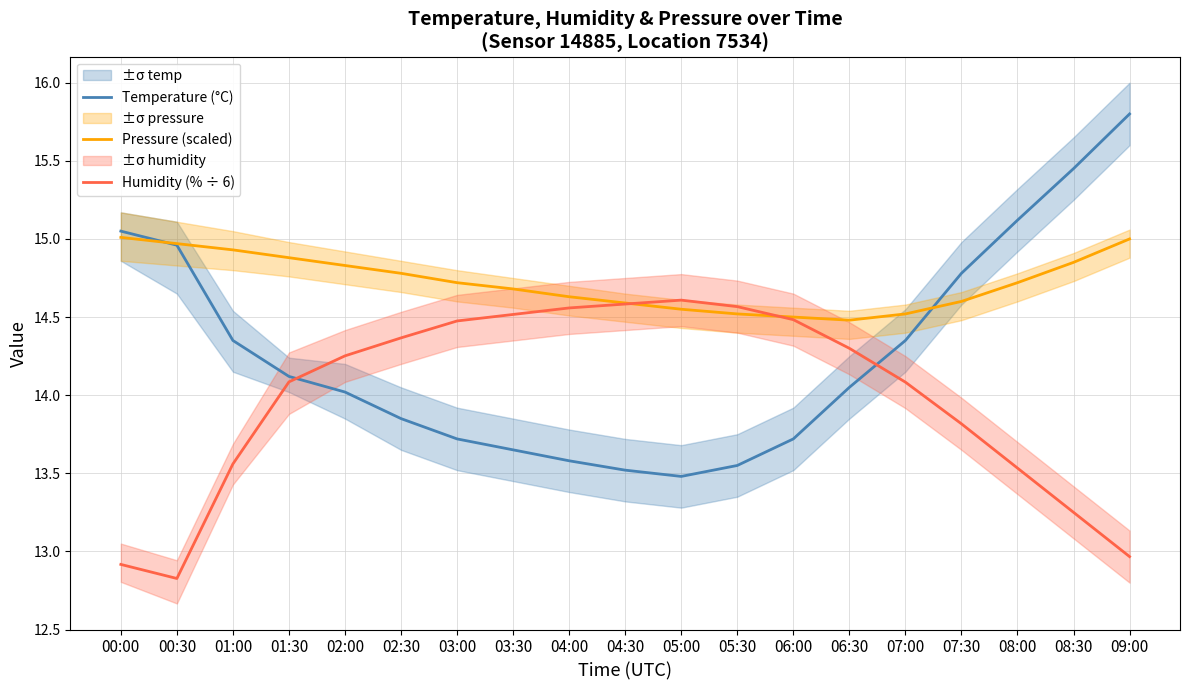

What is the value of the Pressure (scaled) point at the 7th from the left?

14.7